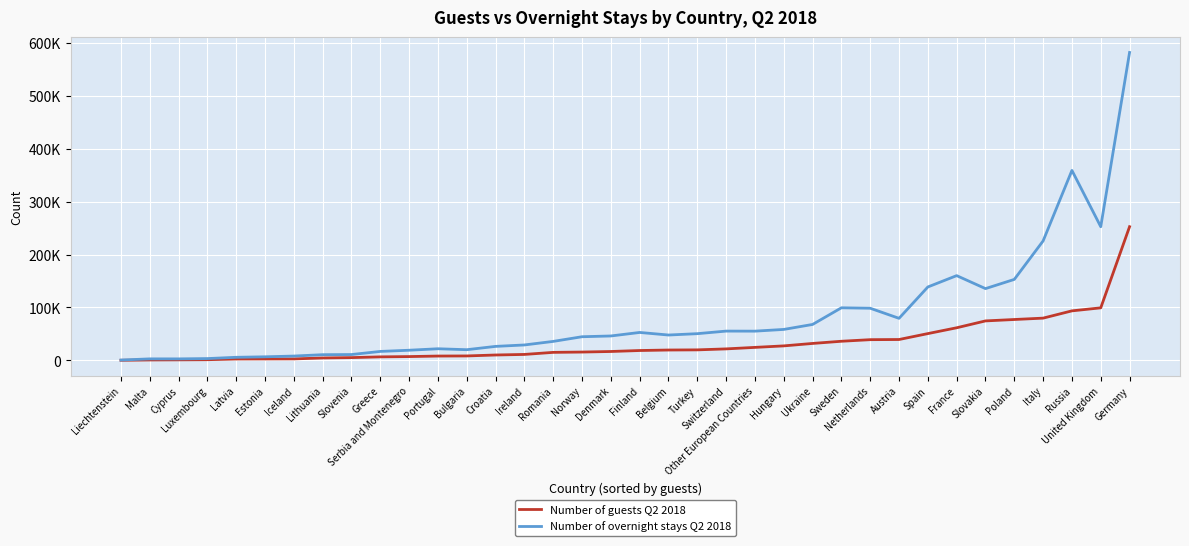

What are all the series names shown in the legend?

Number of guests Q2 2018, Number of overnight stays Q2 2018